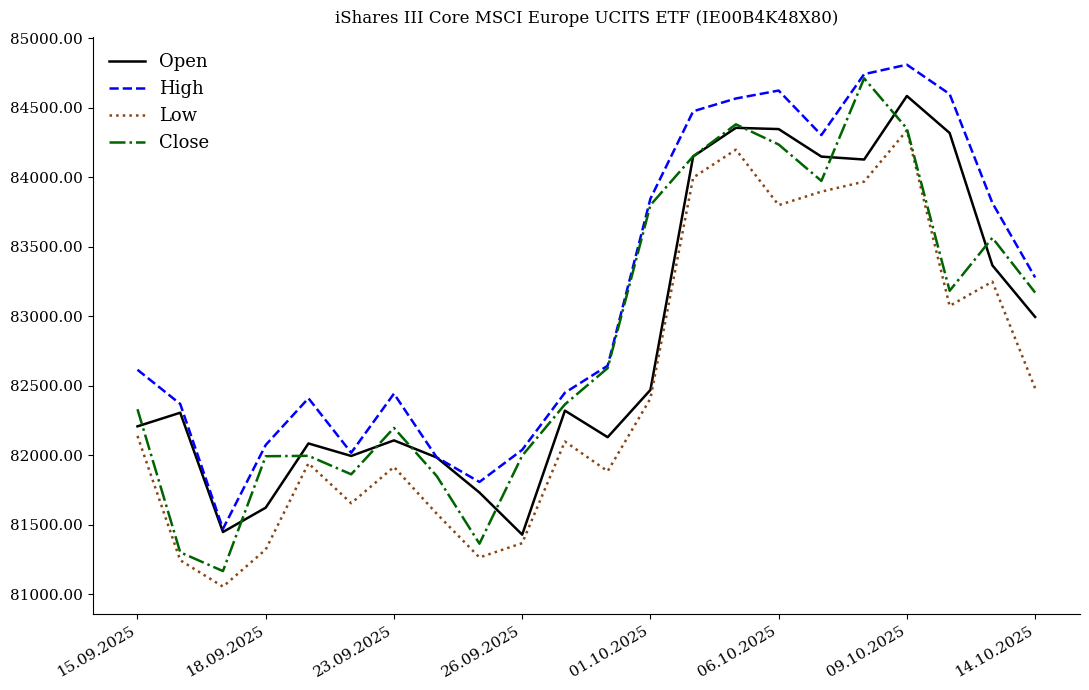

True or false: Low and High intersect in this chart.

False